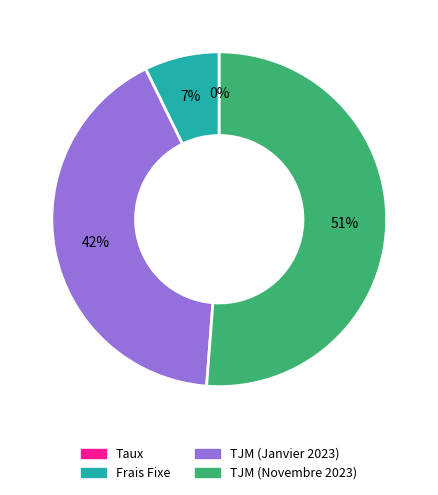

The TJM (Novembre 2023) slice represents 42% of the pie. True or false?

False